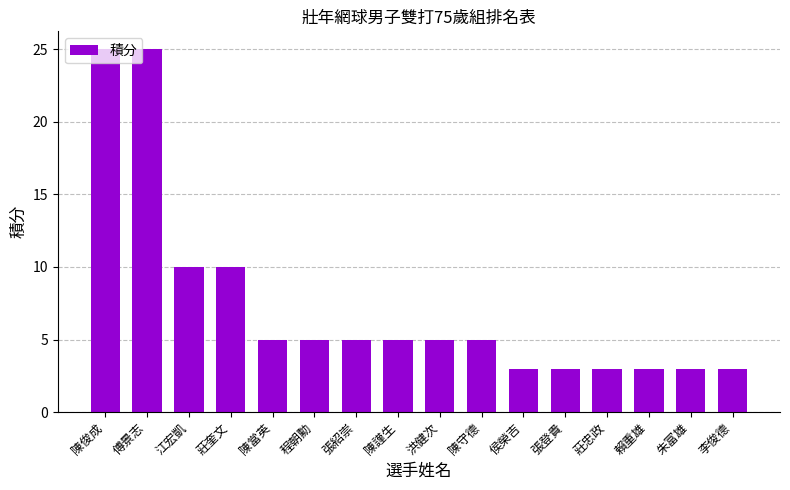

Is it true that the value at 傅景志 is 37?

False